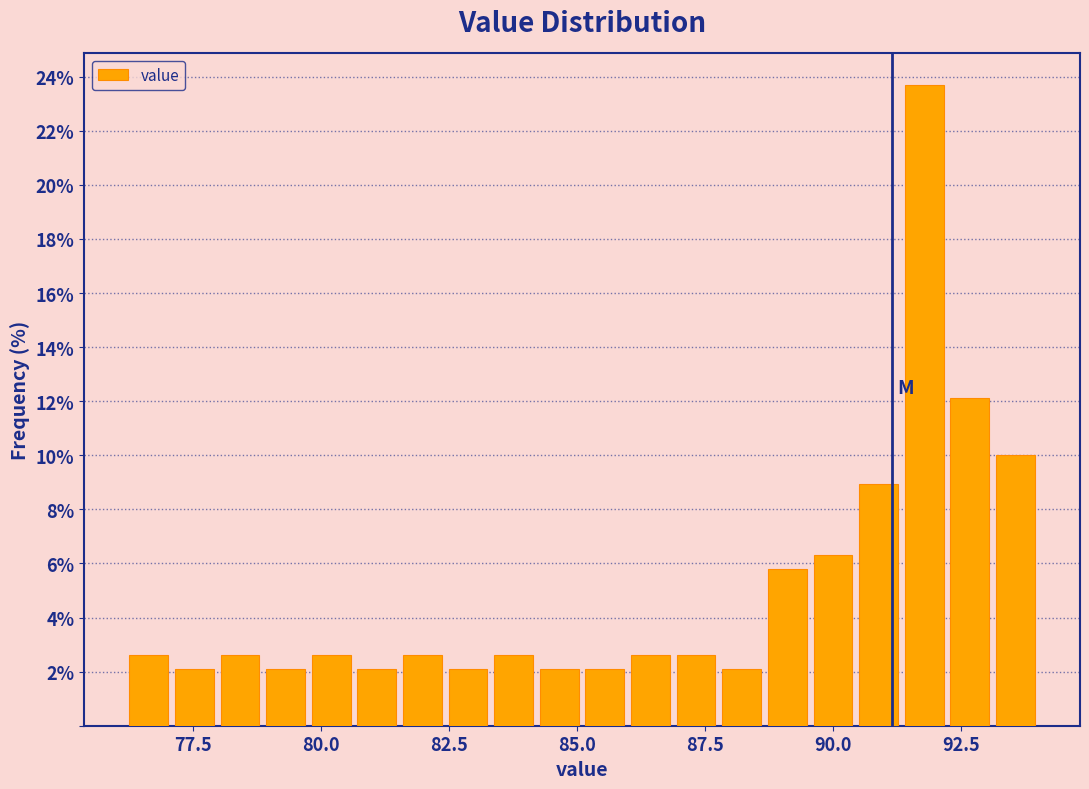

Read against the x-axis, roughly where is the centre of the tallest bar?

92.0